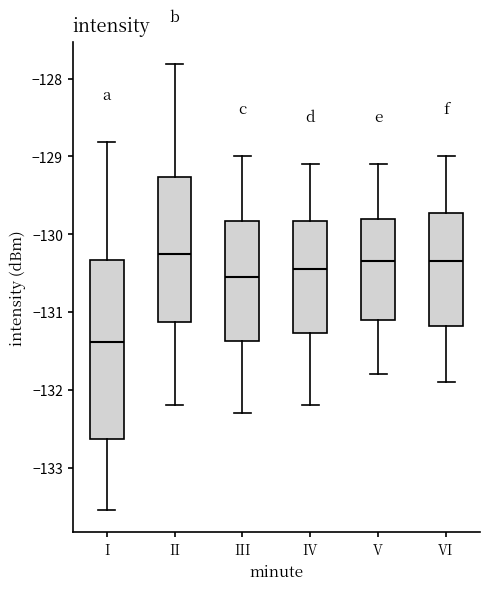

Which box has the highest median line?

II